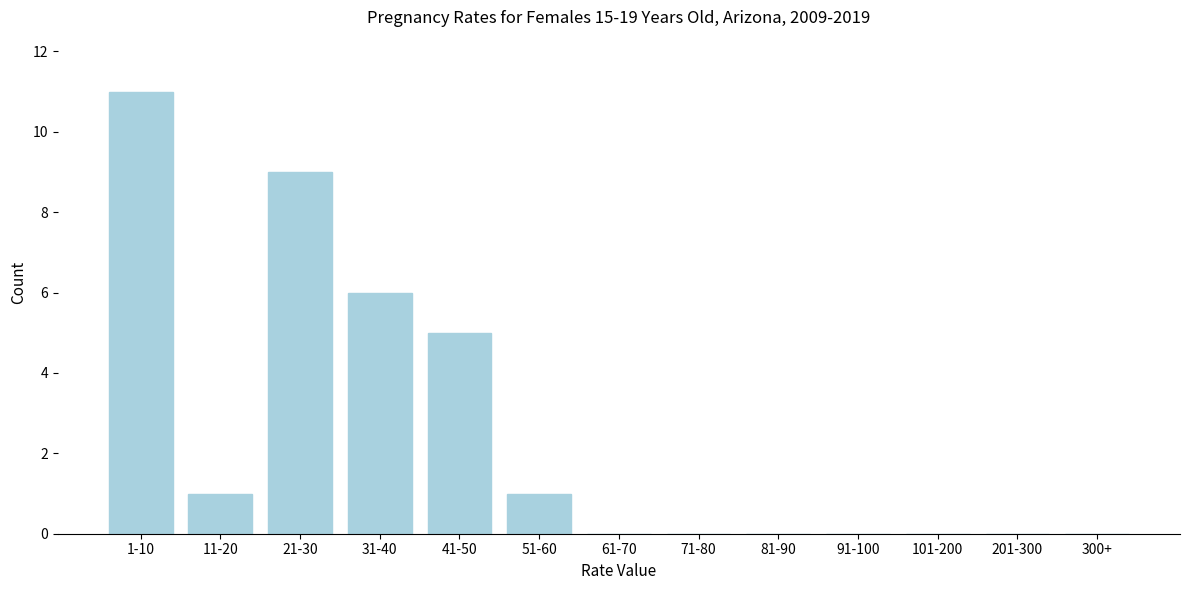

Reading left to right, list all the values displayed in this chart.

1-10=11	11-20=1	21-30=9	31-40=6	41-50=5	51-60=1	61-70=0	71-80=0	81-90=0	91-100=0	101-200=0	201-300=0	300+=0